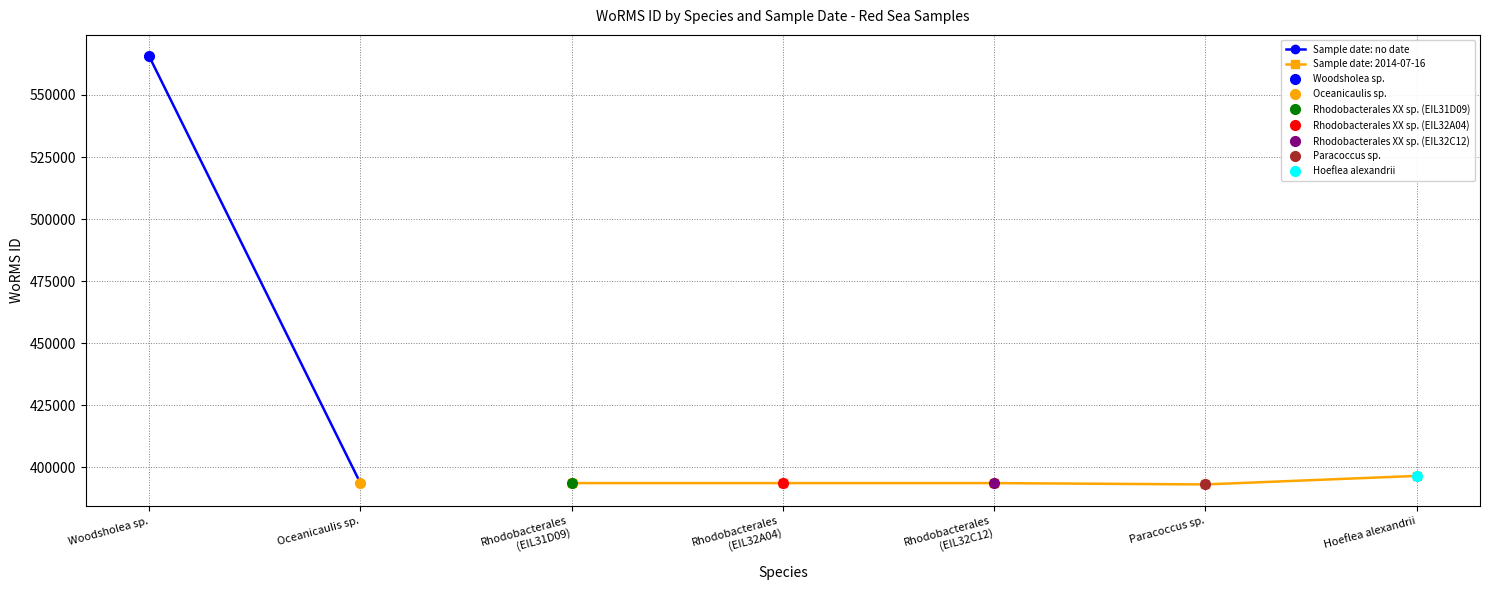

What is the greatest value displayed?

565576